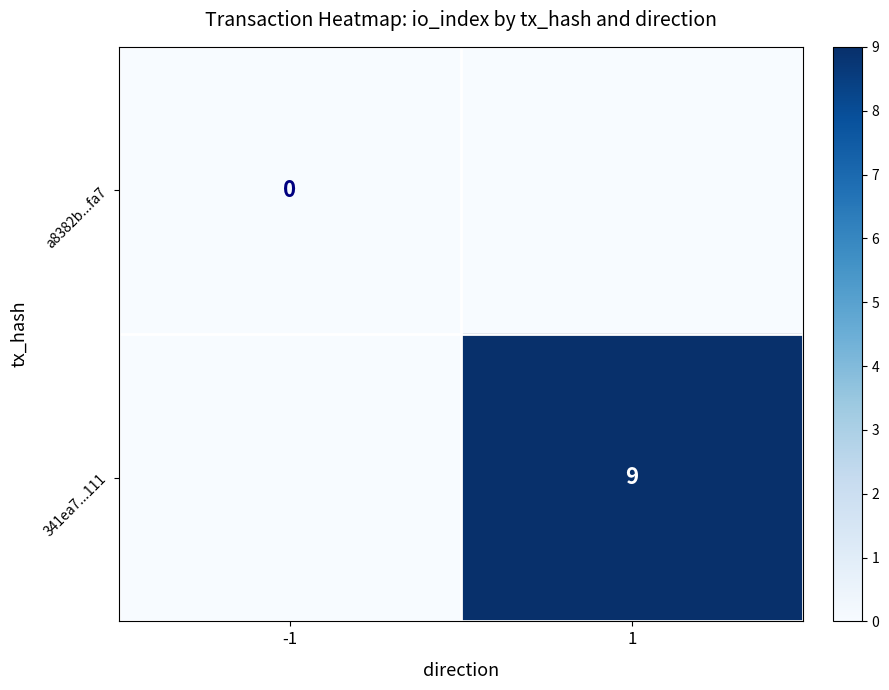

Is it true that 341ea7...111 equals 9 at 1?

True